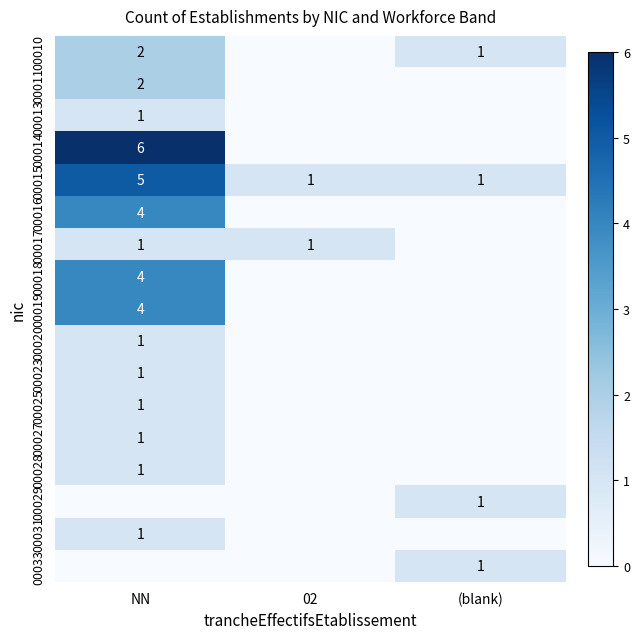

Is it true that 00016 equals 6 at NN?

False